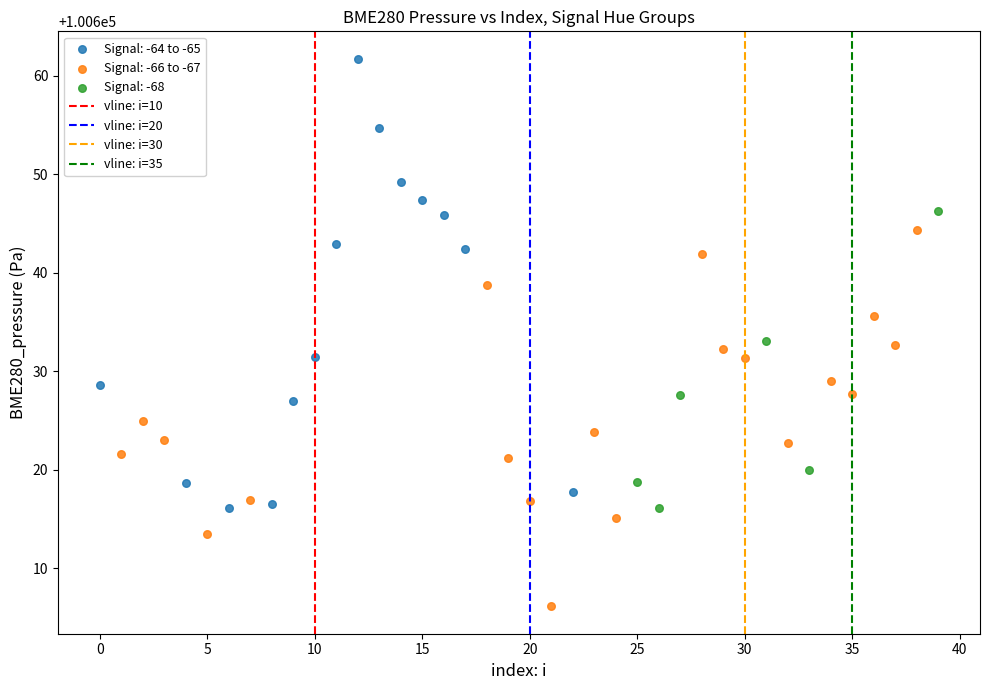

Which series contains the lowest Y value?

Signal: -66 to -67